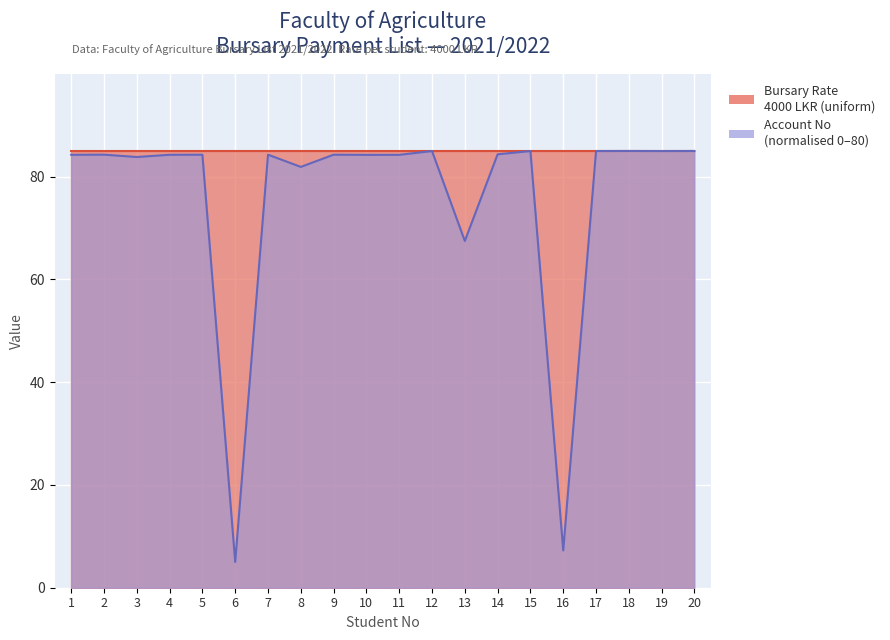

How many values exceed 84?

15